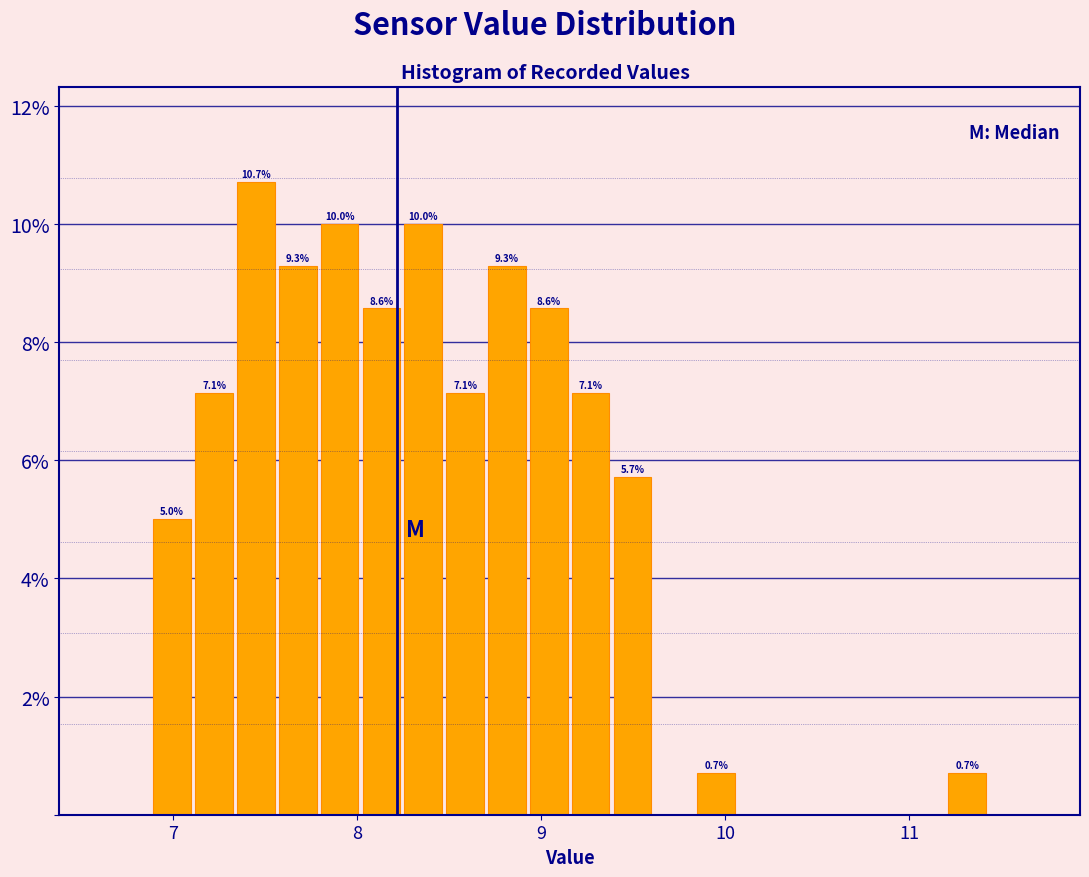

Read against the x-axis, roughly where is the centre of the tallest bar?

7.4